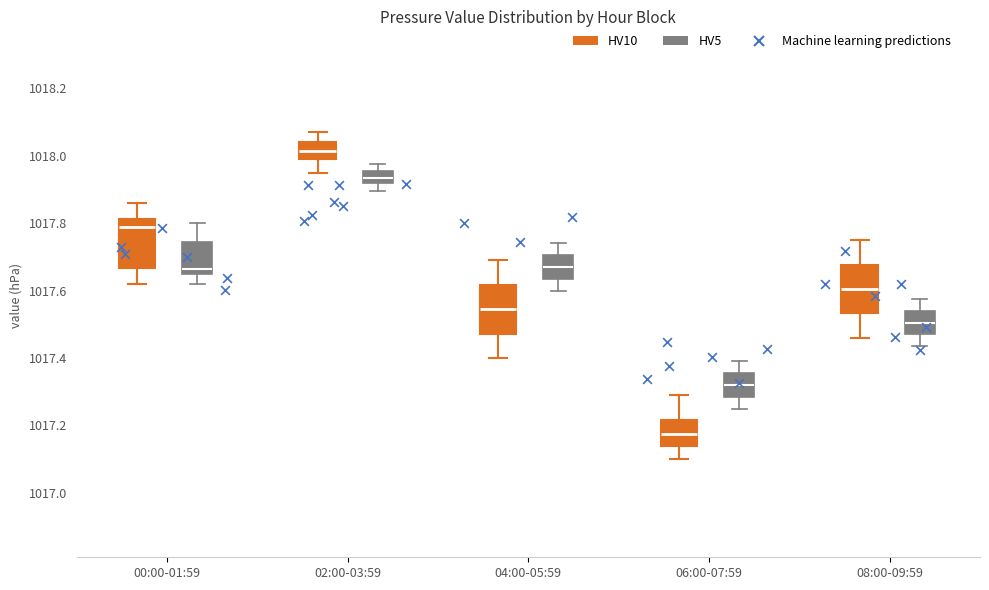

Where is the lower edge of the box for 02:00-03:59 (HV5) on the y-axis? The values are not printed on the chart, so give them approximately, as read against the axis.

1017.92